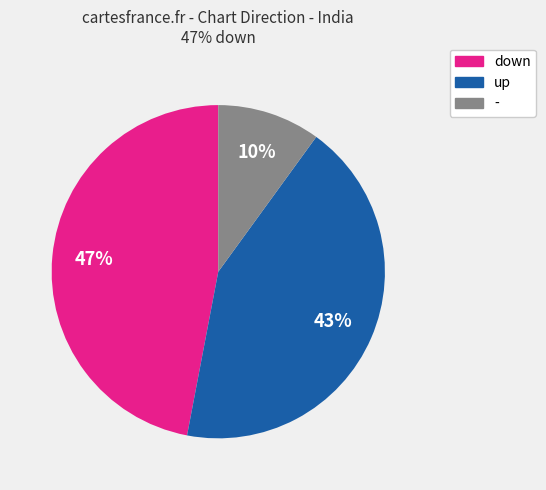

What is the ratio of the value at - to the value at down?

0.2